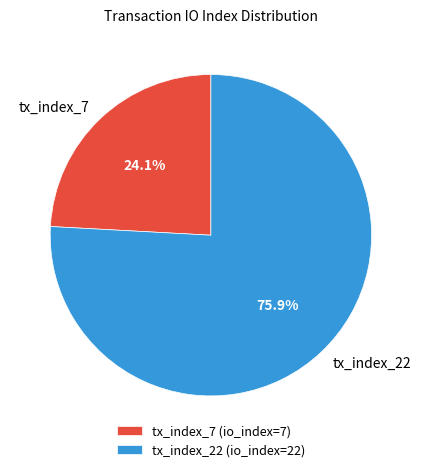

What is the ratio of the value at tx_index_7 to the value at tx_index_22?

0.3